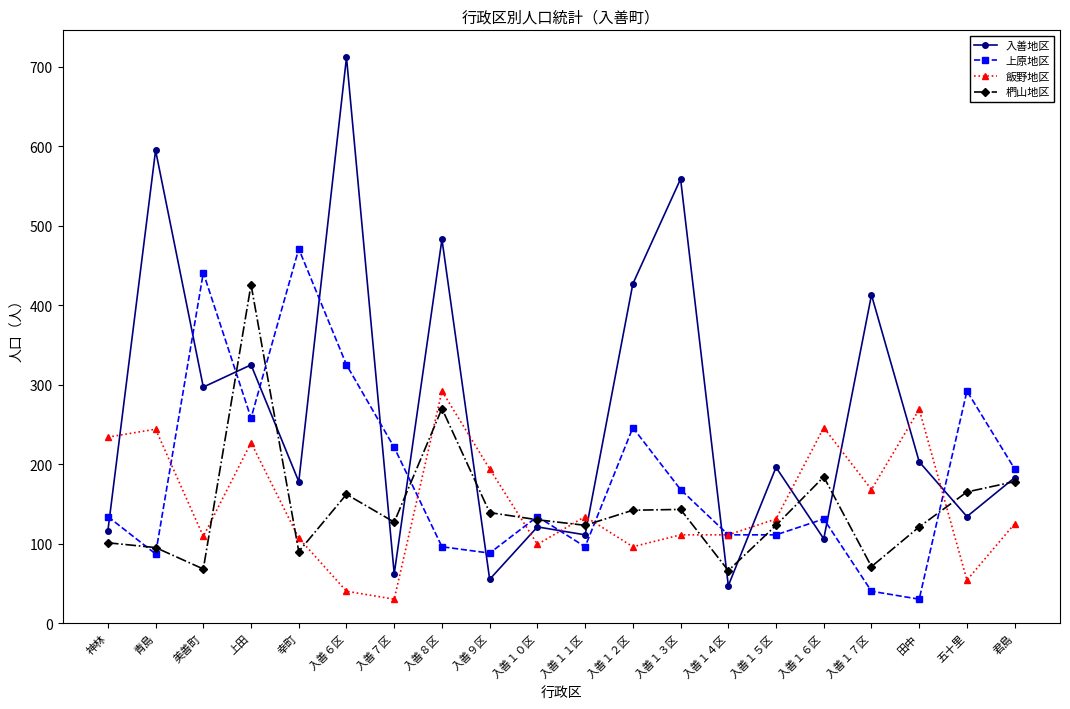

True or false: 飯野地区 and 椚山地区 intersect in this chart.

True